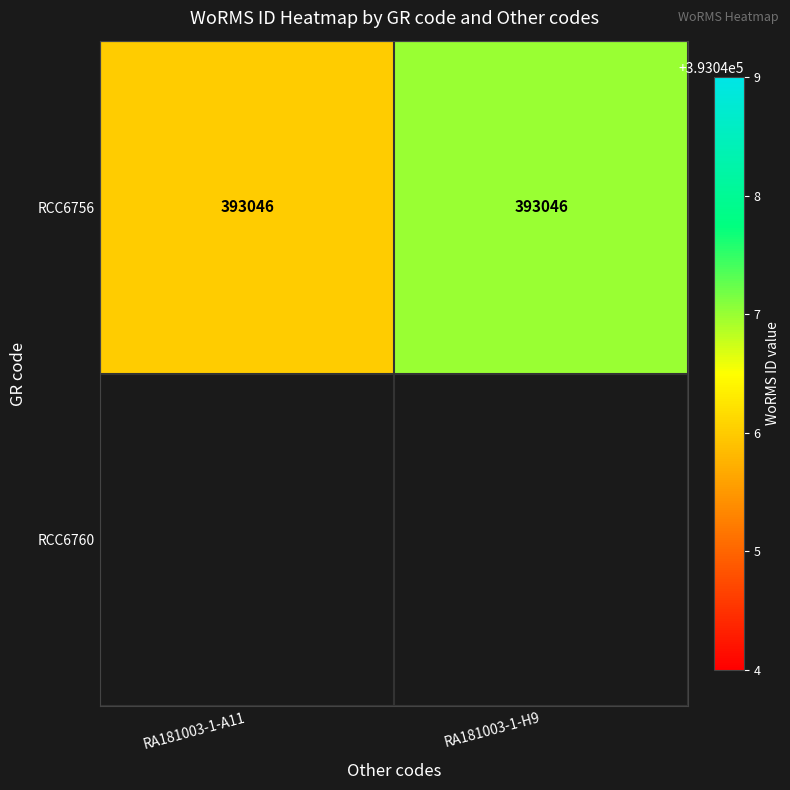

What is the change in value from RA181003-1-A11 to RA181003-1-H9?

+1